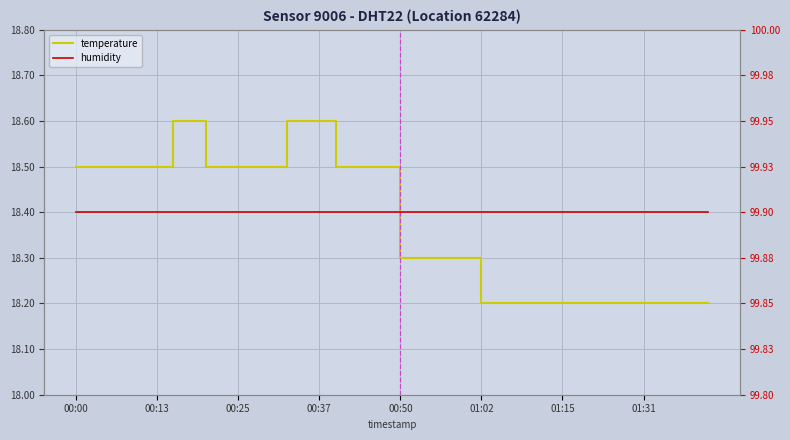

Is the value of temperature at 34 greater than the value of humidity at 20?

No